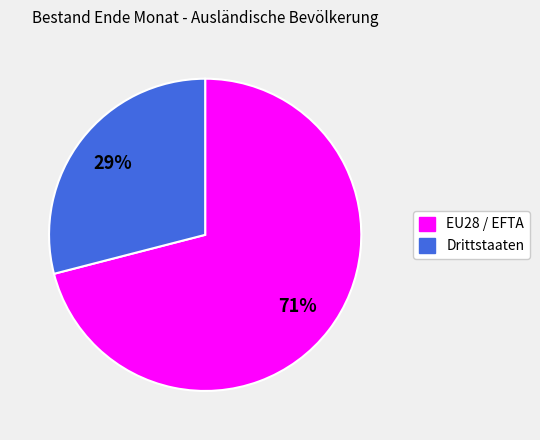

Which has a higher value, Drittstaaten or EU28 / EFTA?

EU28 / EFTA